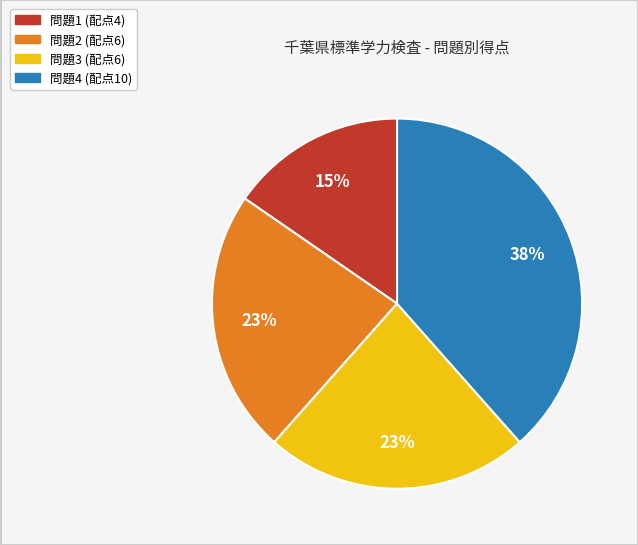

To the nearest percent, what is the average slice percentage?

25%